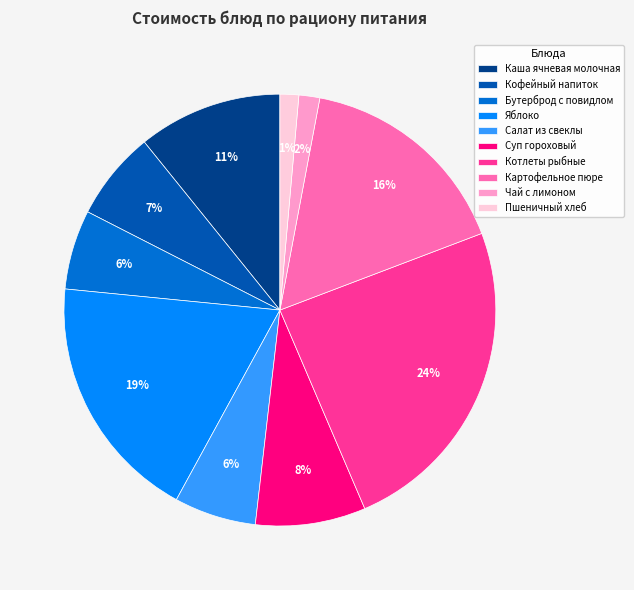

What is the largest slice in the pie chart?

Котлеты рыбные